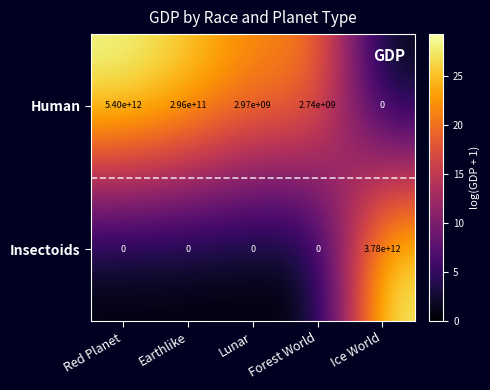

At Earthlike, list the series in order from smallest to largest.

Insectoids, Human